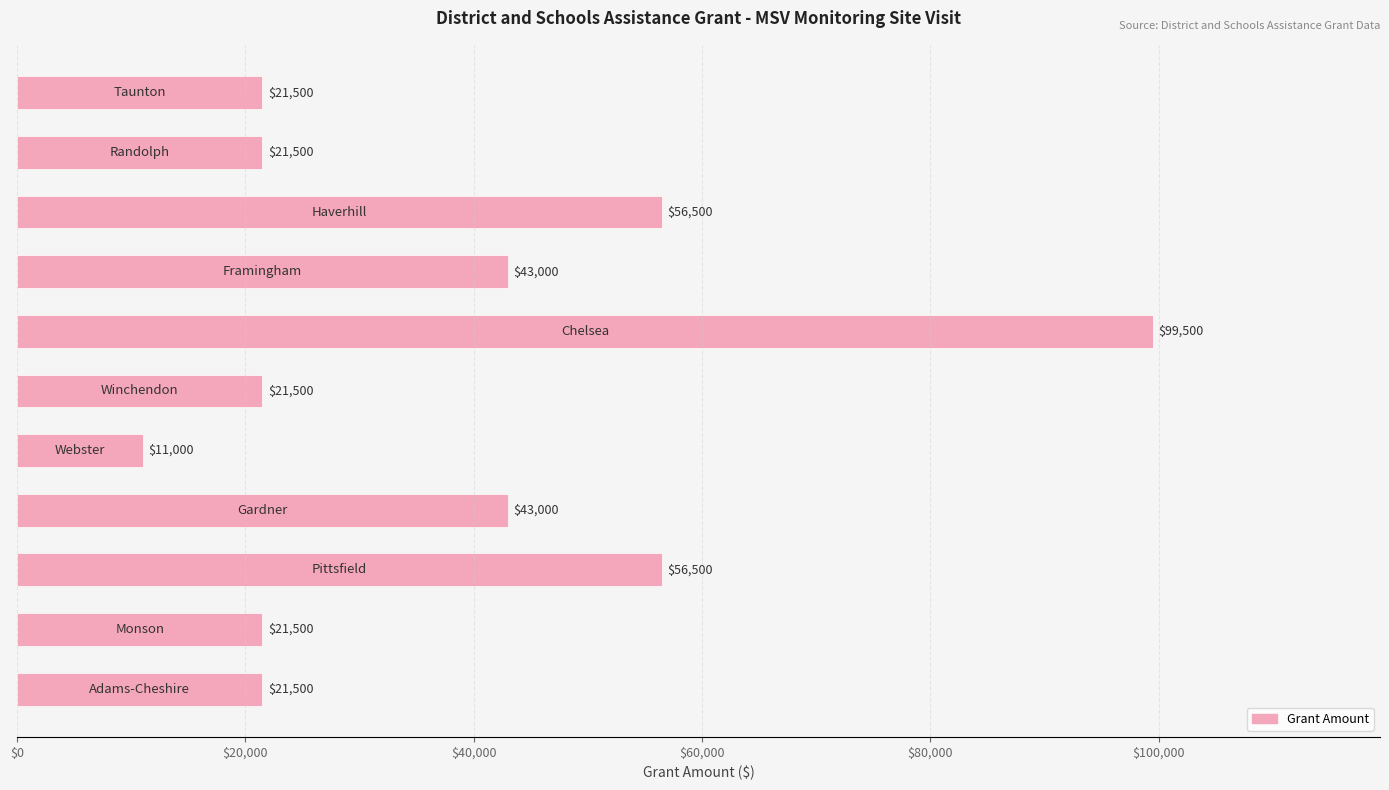

What is the minimum value shown in the chart?

11000